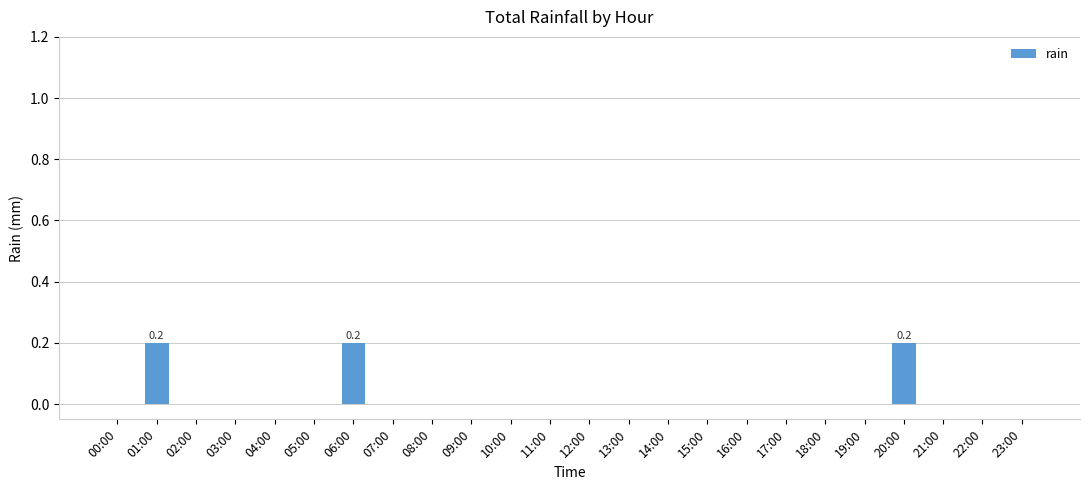

Reading right to left, what are all the values shown in this chart?

23:00=0.0	22:00=0.0	21:00=0.0	20:00=0.2	19:00=0.0	18:00=0.0	17:00=0.0	16:00=0.0	15:00=0.0	14:00=0.0	13:00=0.0	12:00=0.0	11:00=0.0	10:00=0.0	09:00=0.0	08:00=0.0	07:00=0.0	06:00=0.2	05:00=0.0	04:00=0.0	03:00=0.0	02:00=0.0	01:00=0.2	00:00=0.0